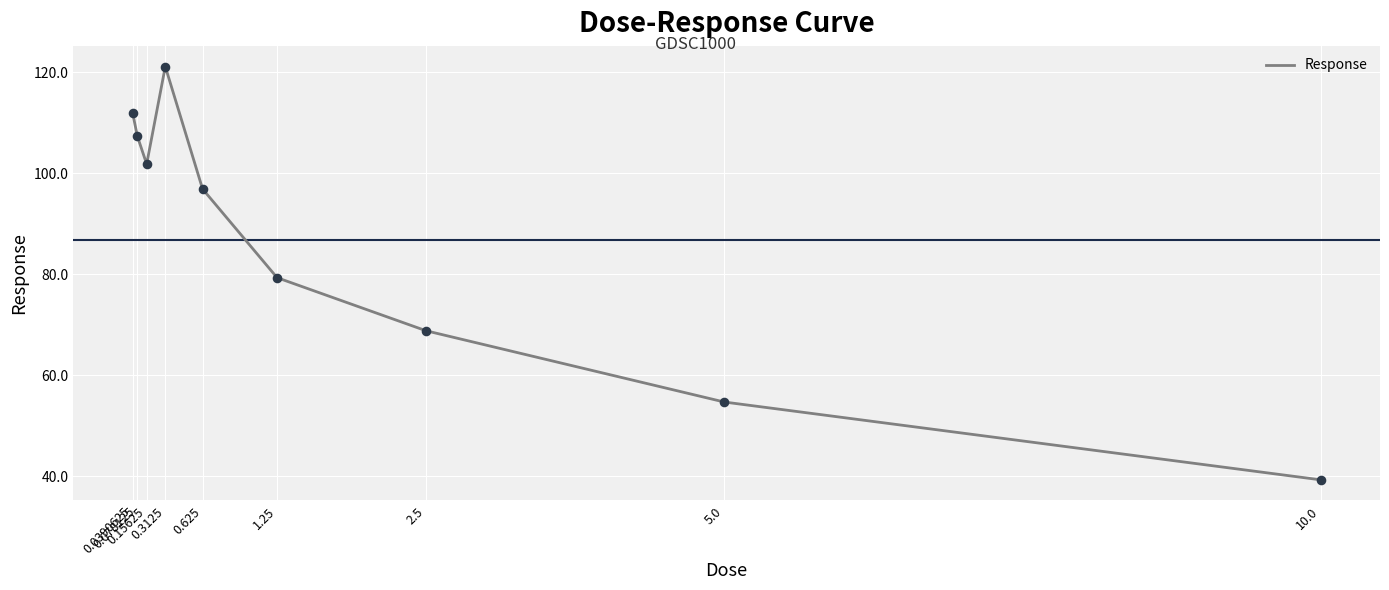

What is the change in value from 0.15625 to 5.0?

-47.1